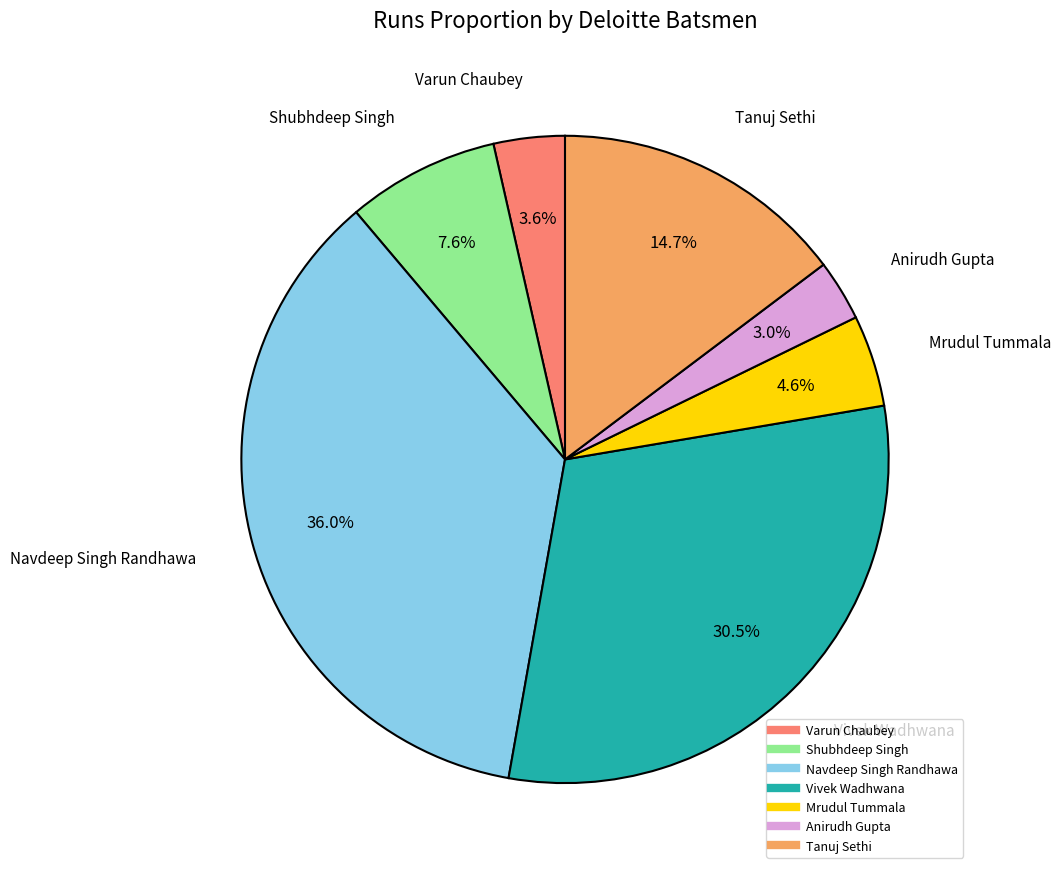

Is there a majority slice in this chart?

No